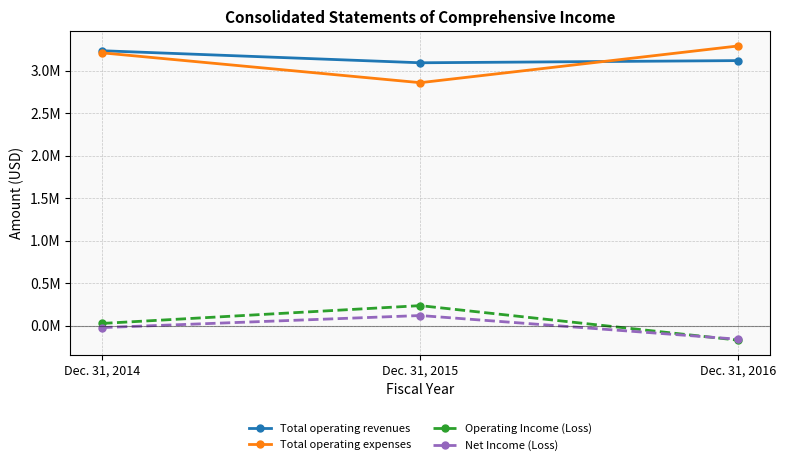

The Total operating revenues series shows 874817 at Dec. 31, 2015. True or false?

False